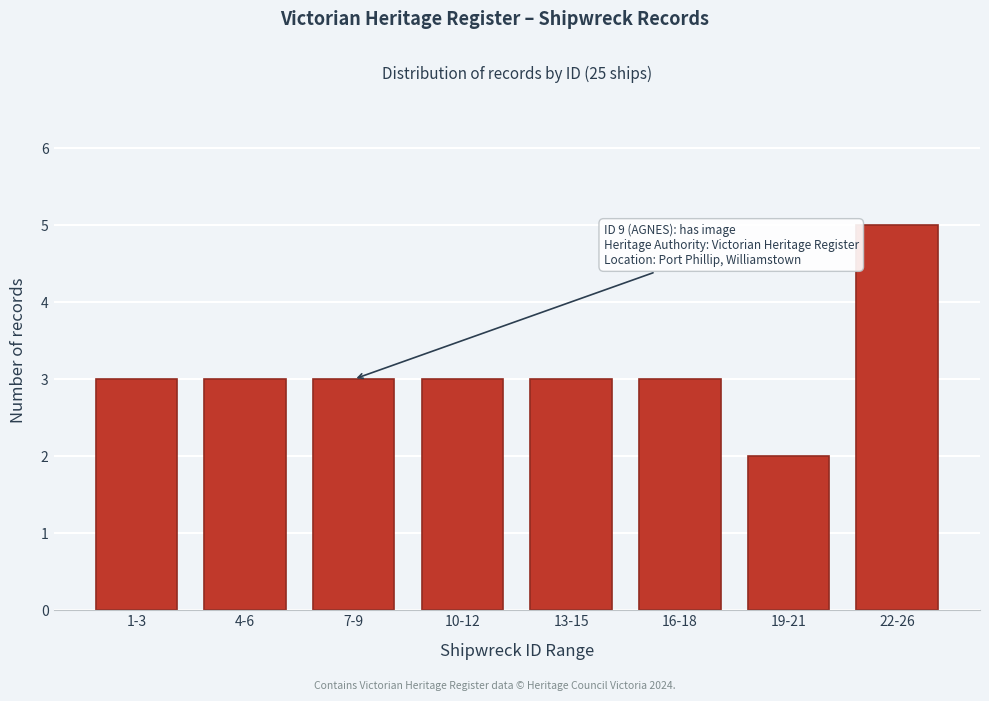

Reading right to left, list all the values displayed in this chart.

22-26=5	19-21=2	16-18=3	13-15=3	10-12=3	7-9=3	4-6=3	1-3=3